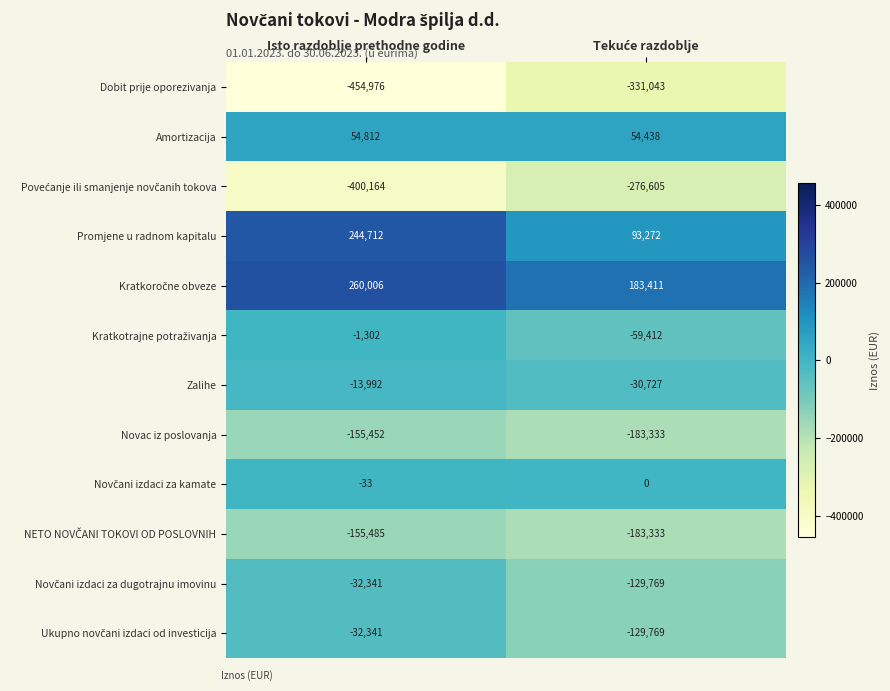

What is the spread (max minus min) of values at Isto razdoblje prethodne godine?

714982